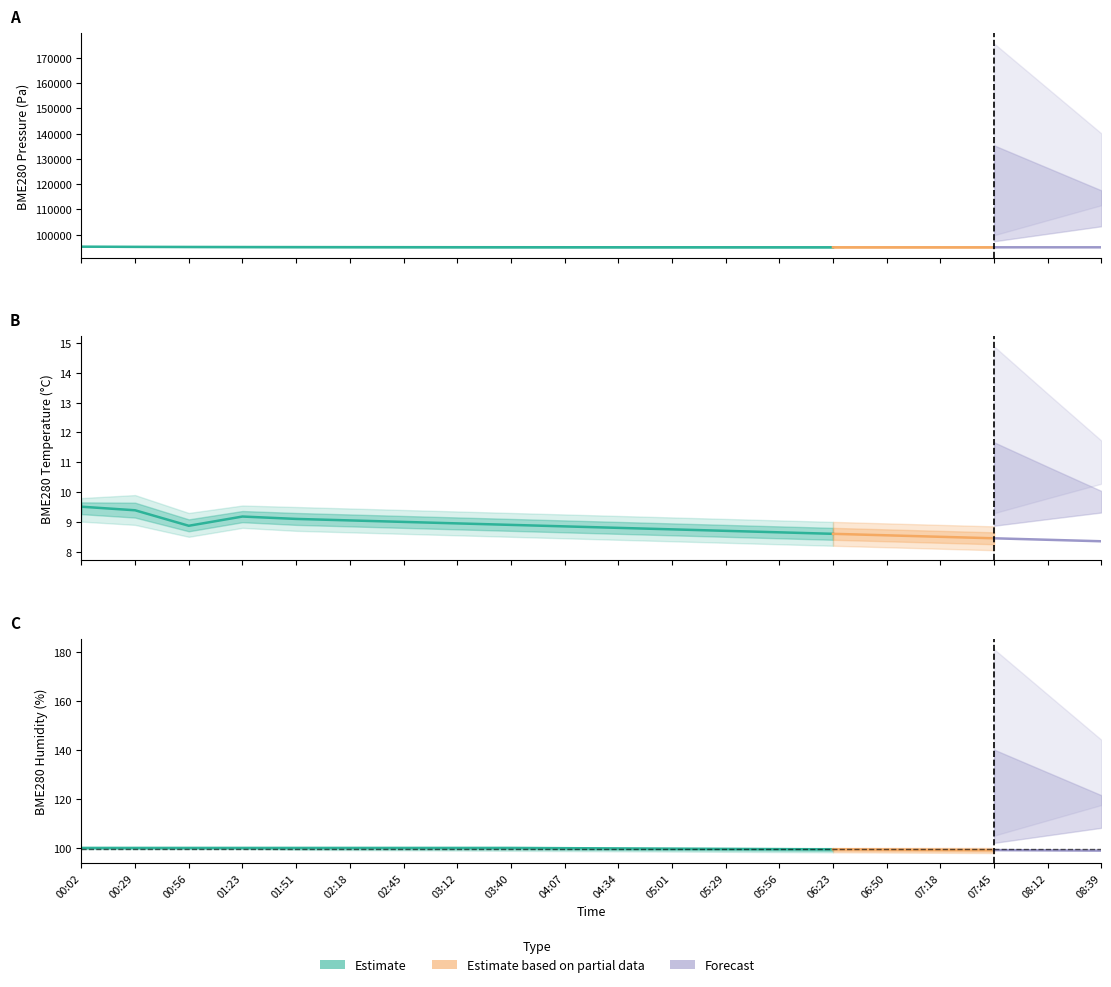

What is the difference between the highest and lowest values at 05:01?

95017.2